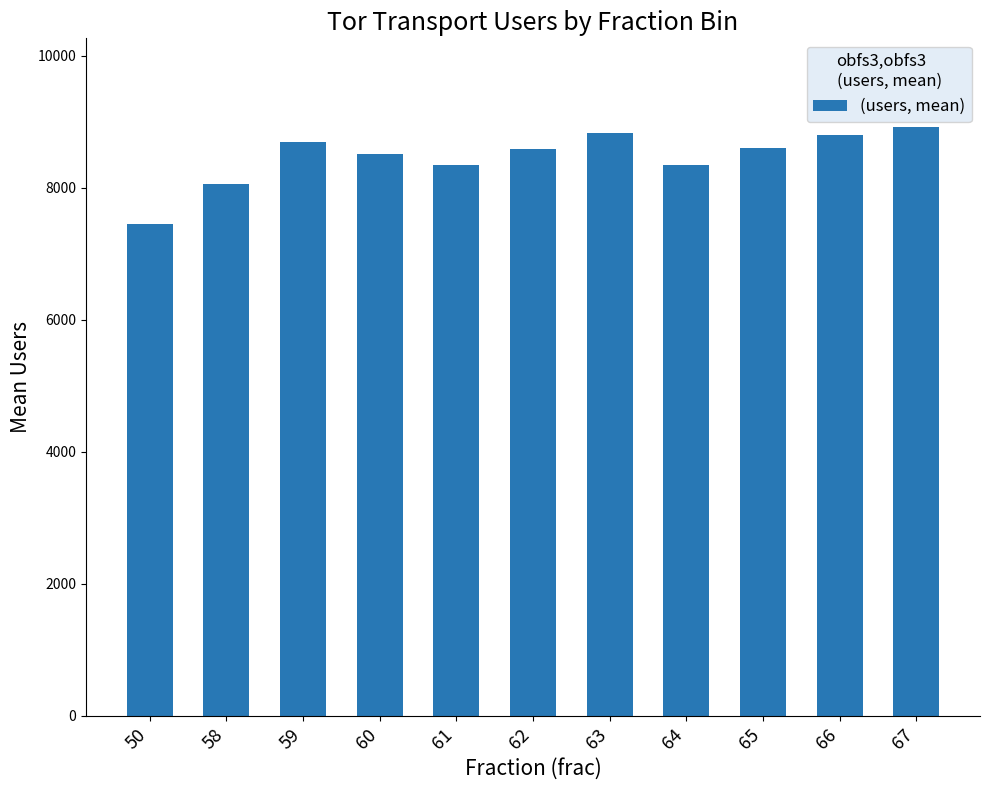

Is it true that the value at 65 is 8592?

True